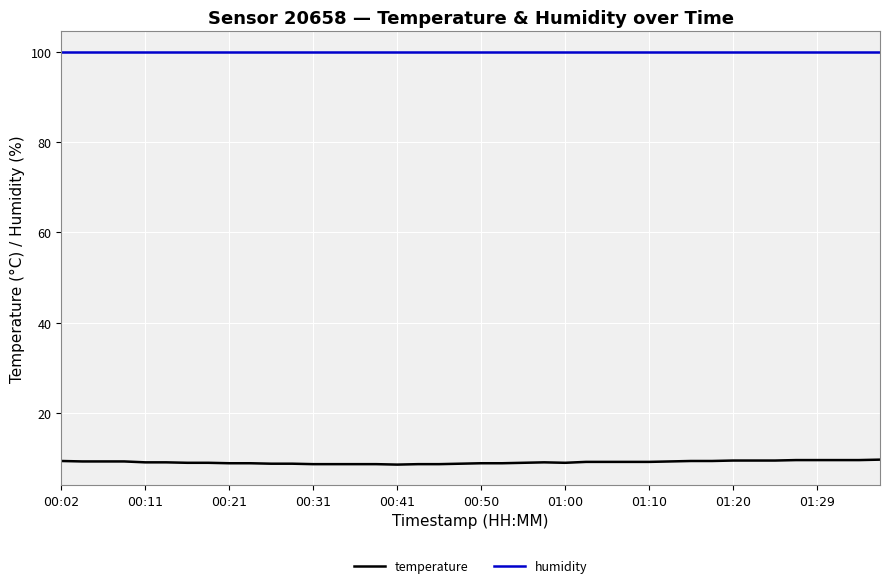

True or false: humidity and temperature intersect in this chart.

False